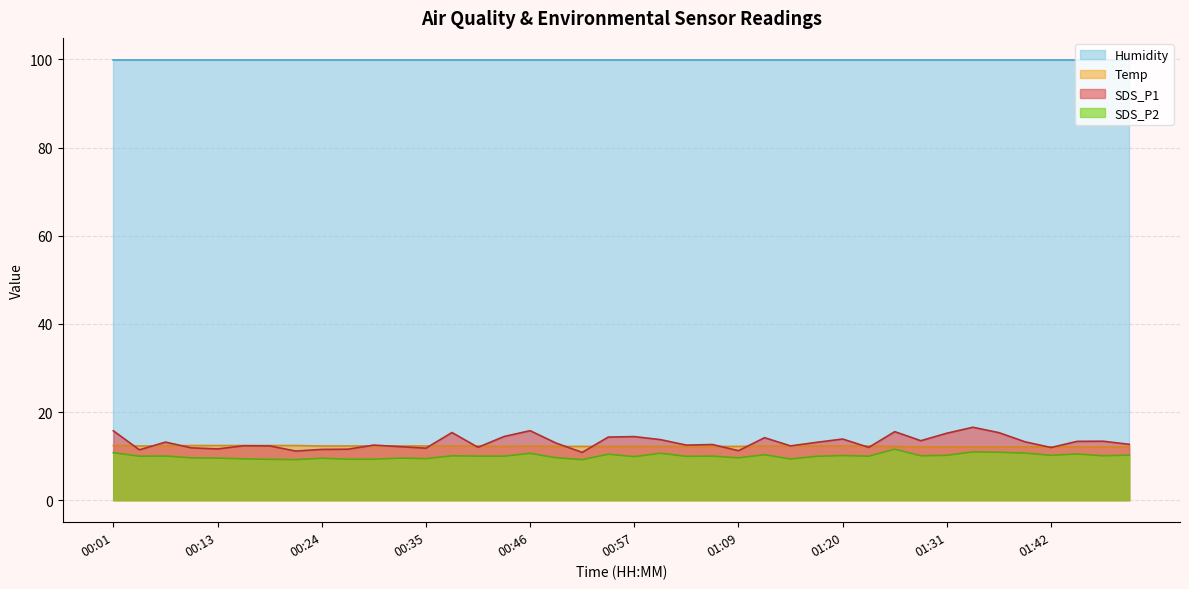

How many intersections are there between SDS_P1 and Temp?

16